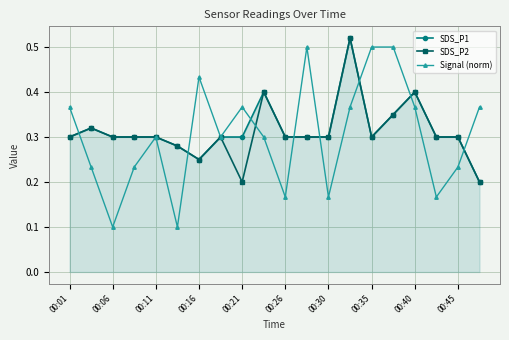

Which series has the widest spread of values?

Signal (norm)